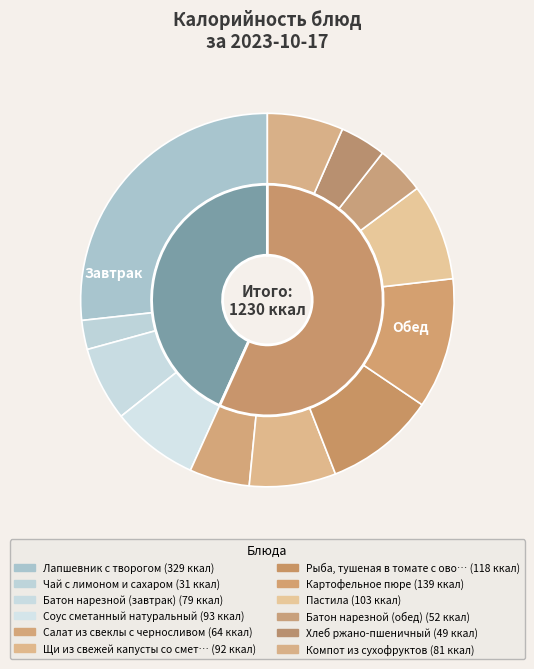

Rank the categories by value from highest to lowest.

Лапшевник с творогом, Картофельное пюре, Рыба, тушеная в томате с овощами, Пастила, Соус сметанный натуральный, Щи из свежей капусты со сметаной, Компот из сухофруктов, Батон нарезной (завтрак), Салат из свеклы с черносливом, Батон нарезной (обед), Хлеб ржано-пшеничный, Чай с лимоном и сахаром